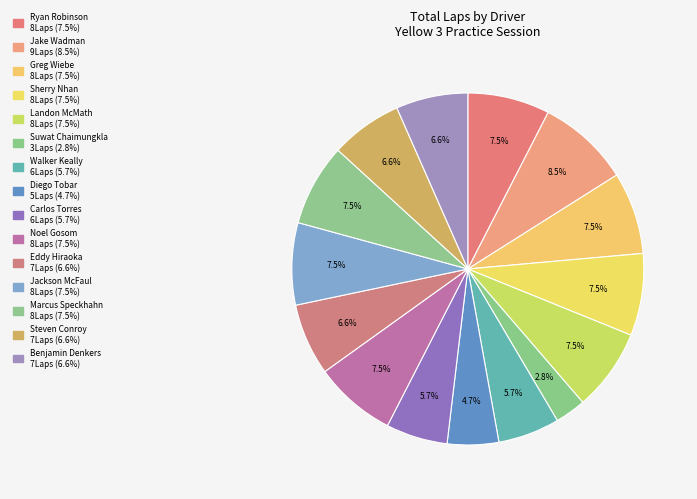

How many slices are in this pie chart?

15